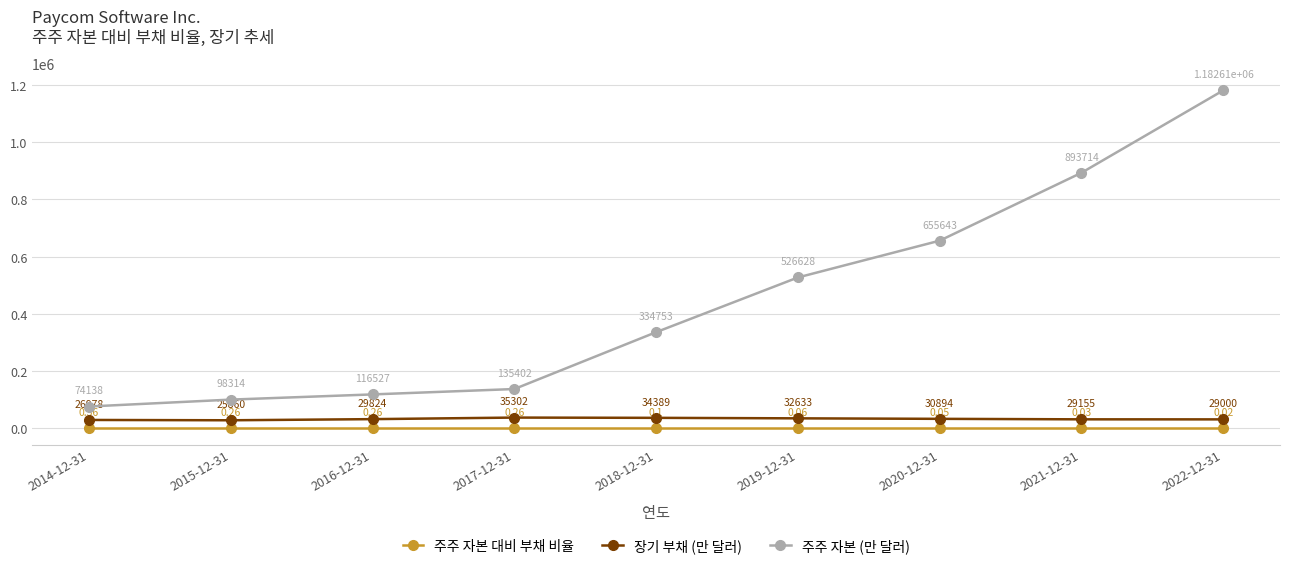

Between 2014-12-31 and 2018-12-31, which series saw the biggest shift?

주주 자본 (만 달러)